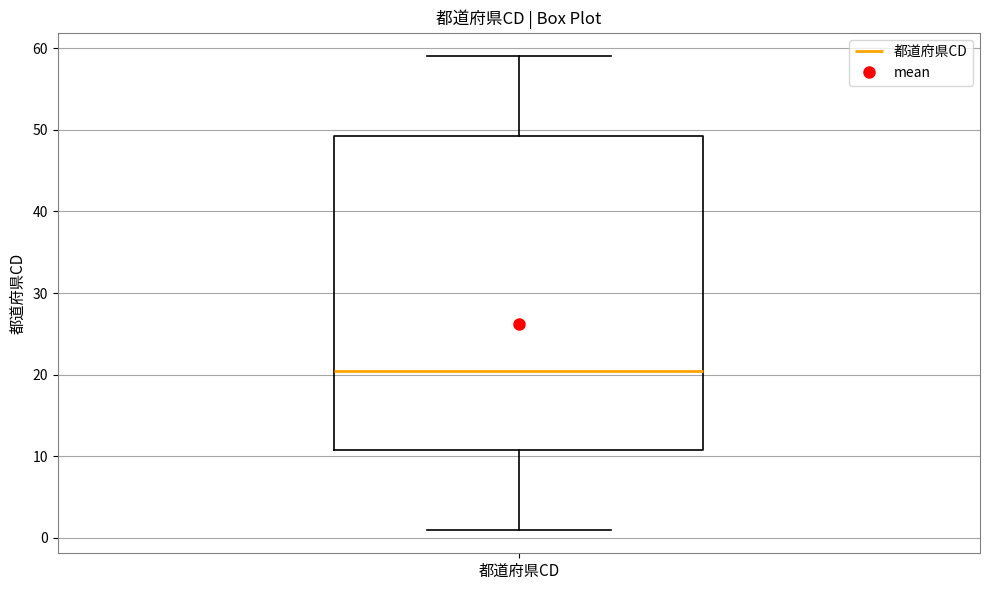

Transcribe this box plot: give where the median line is, the range the box spans, and where the two whiskers end, as read against the y-axis. The values are not printed on the chart, so give them approximately, as read against the axis.

median 21, box 11 to 49, whiskers 1 to 59